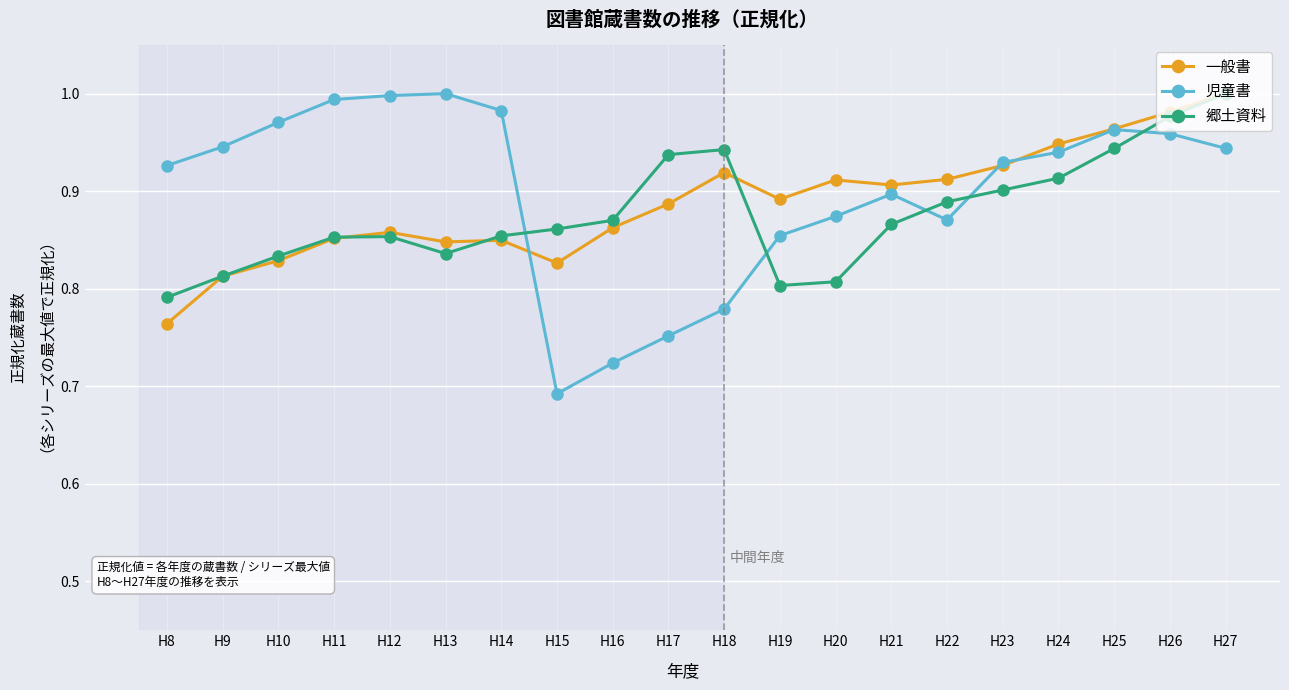

At which category is the sum across all series the highest?

H27